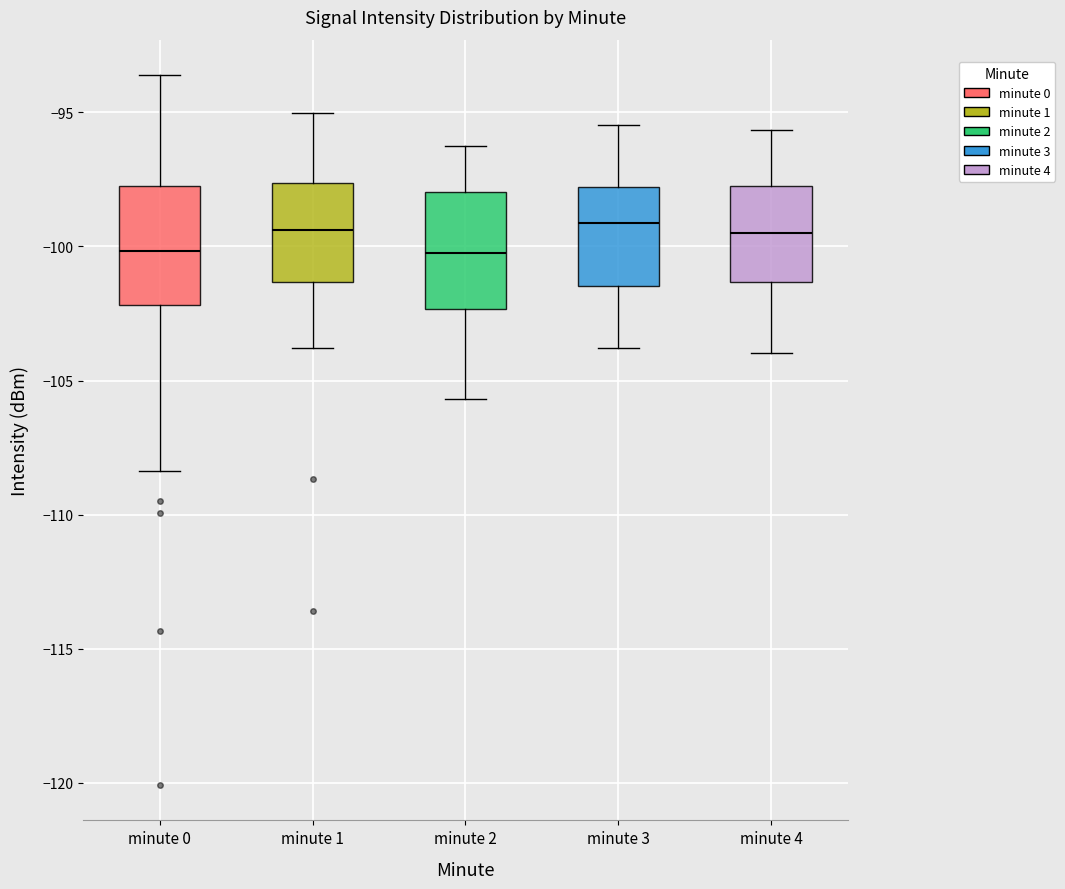

Where is the upper edge of the box for minute 1 on the y-axis? The values are not printed on the chart, so give them approximately, as read against the axis.

-97.5